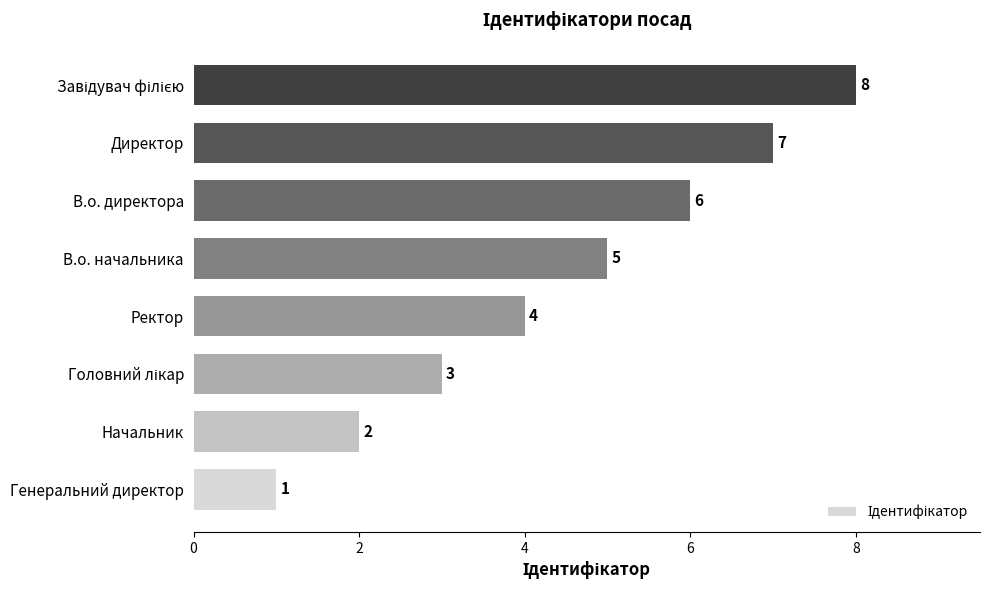

Which label corresponds to the smallest value in the chart?

Генеральний директор